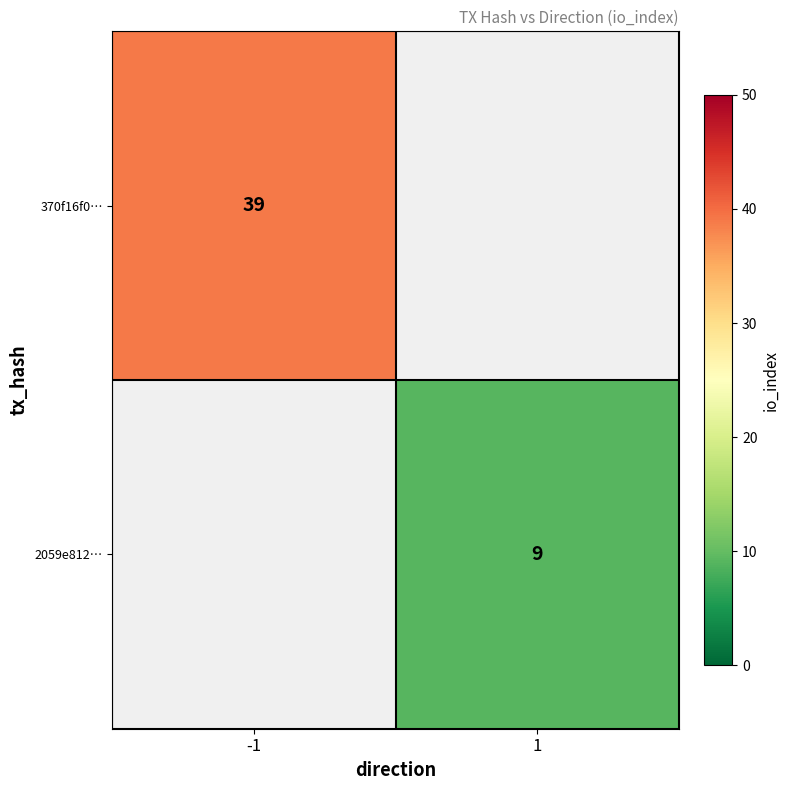

True or false: 370f16f0… has a value of 39 at -1.

True